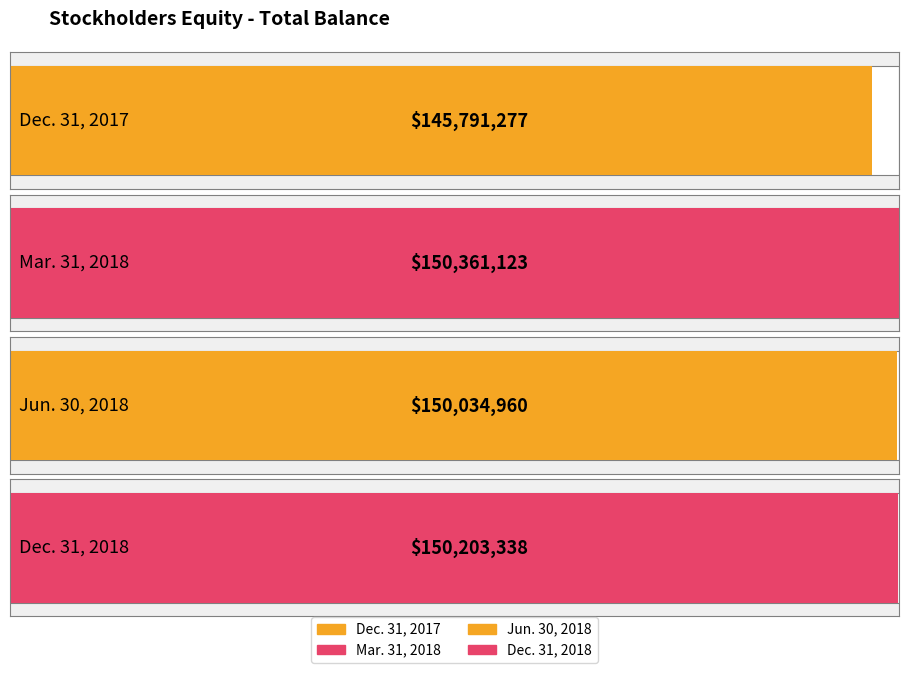

True or false: the data shows 145791277 at Dec. 31, 2017.

True